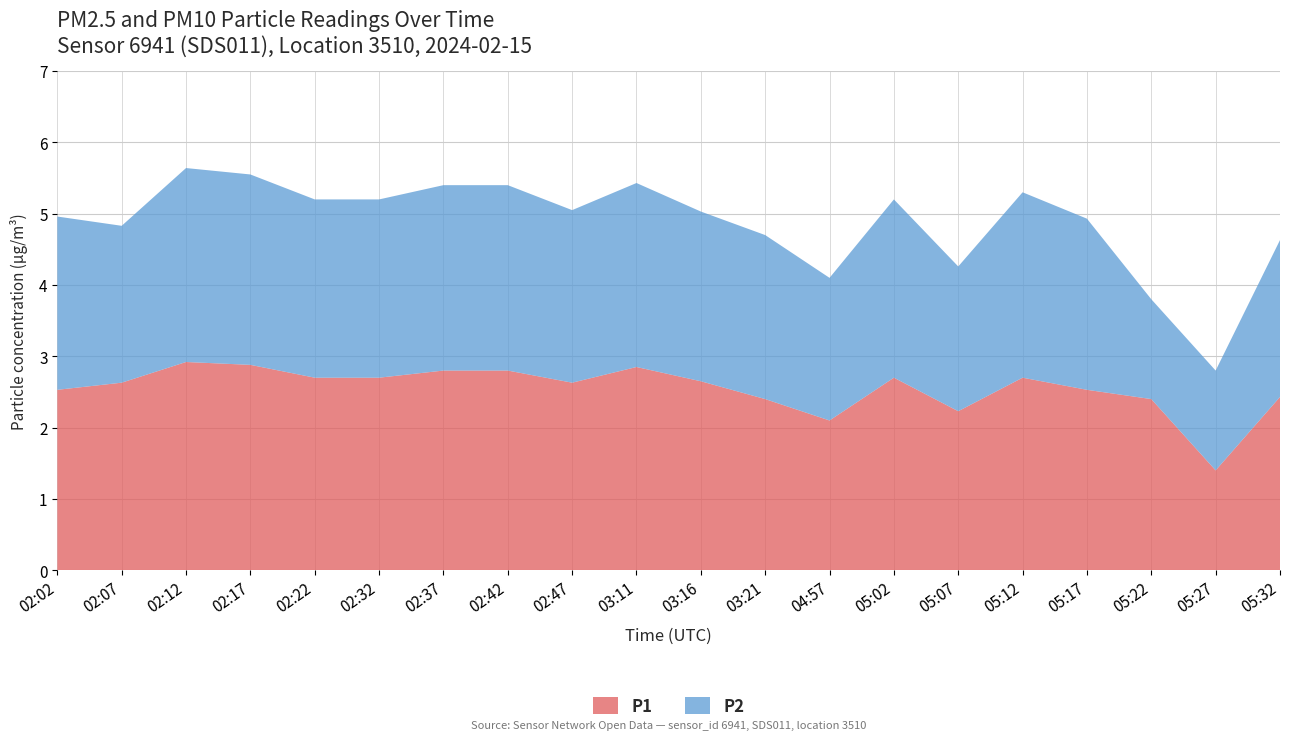

Reading left to right, transcribe all the data shown in this chart.

P1: 2.5	2.6	2.9	2.9	2.7	2.7	2.8	2.8	2.6	2.9	2.6	2.4	2.1	2.7	2.2	2.7	2.5	2.4	1.4	2.4
P2: 2.4	2.2	2.7	2.7	2.5	2.5	2.6	2.6	2.4	2.6	2.4	2.3	2.0	2.5	2.0	2.6	2.4	1.4	1.4	2.2